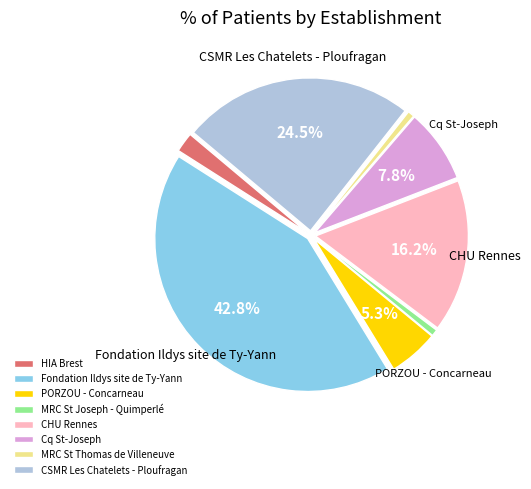

How much of the chart is everything except PORZOU - Concarneau?

94.7%